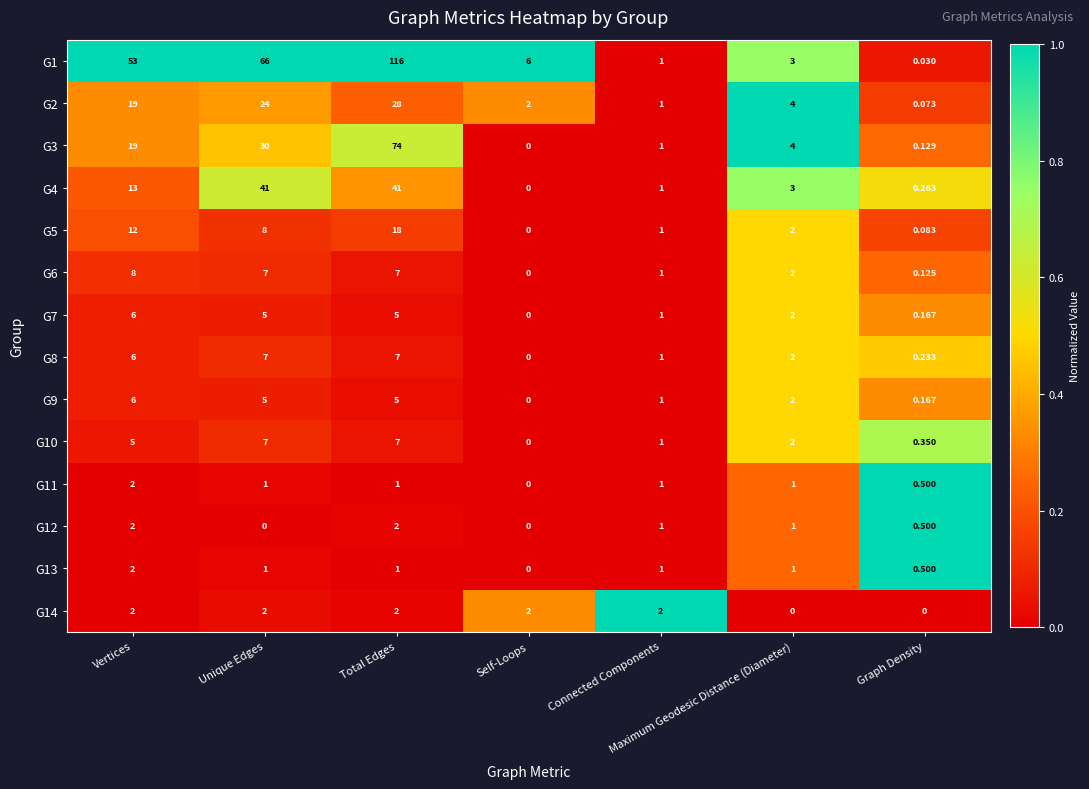

Is the value of G5 at Unique Edges greater than the value of G9 at Unique Edges?

Yes